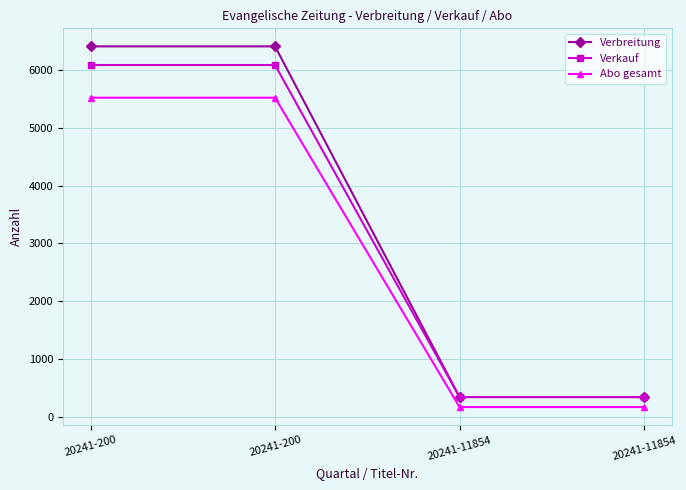

Is the value of Abo gesamt at 20241-200 greater than the value of Verkauf at 20241-11854?

Yes